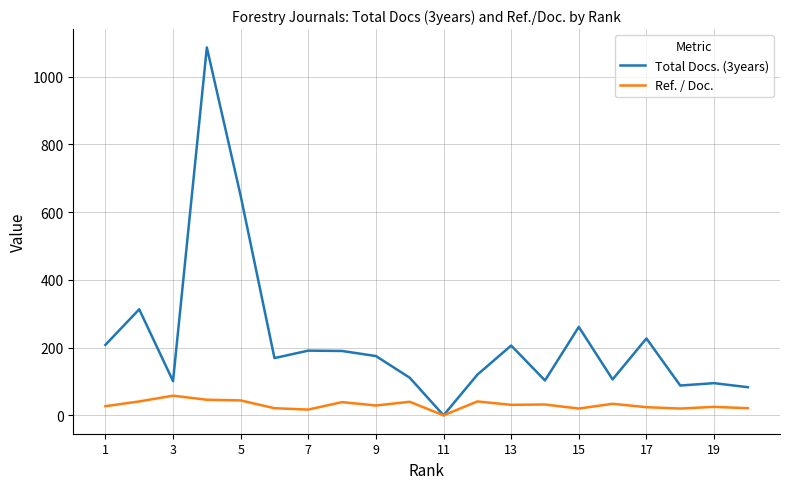

Is this an area chart (filled region under the line)?

No